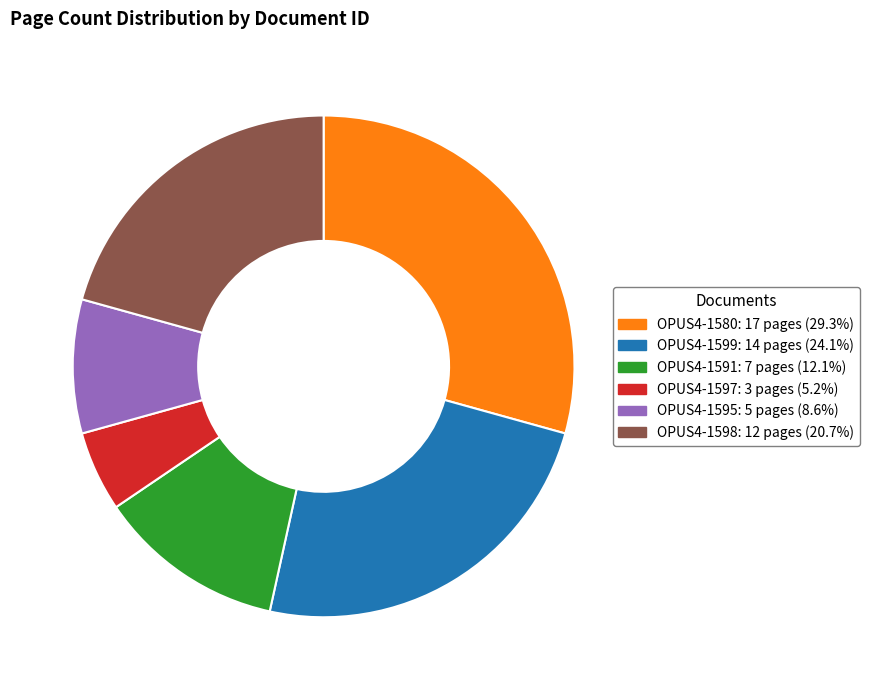

Rank the categories by value from highest to lowest.

OPUS4-1580, OPUS4-1599, OPUS4-1598, OPUS4-1591, OPUS4-1595, OPUS4-1597